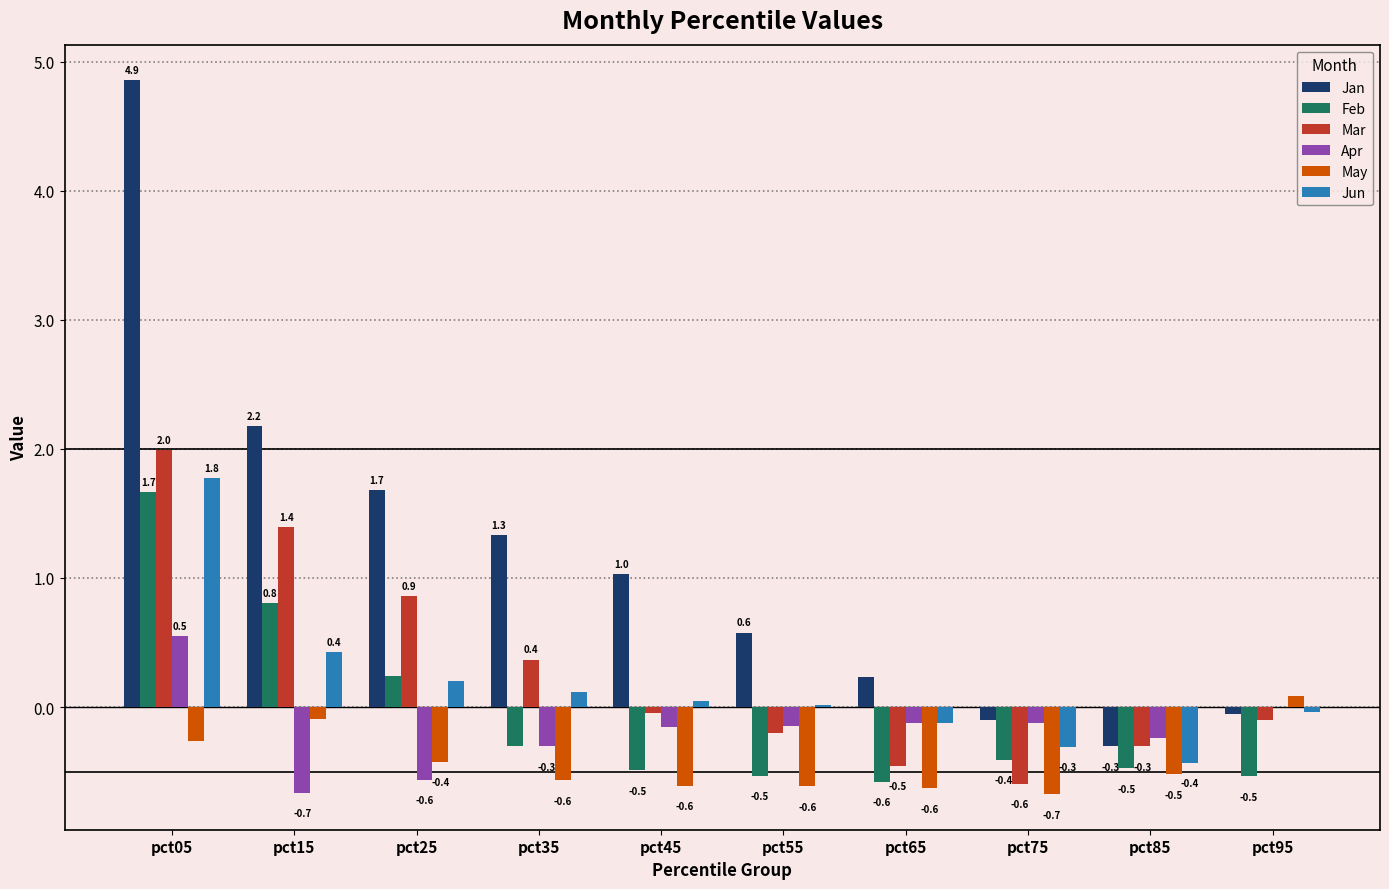

What is the total value across all series at pct75?

-2.2